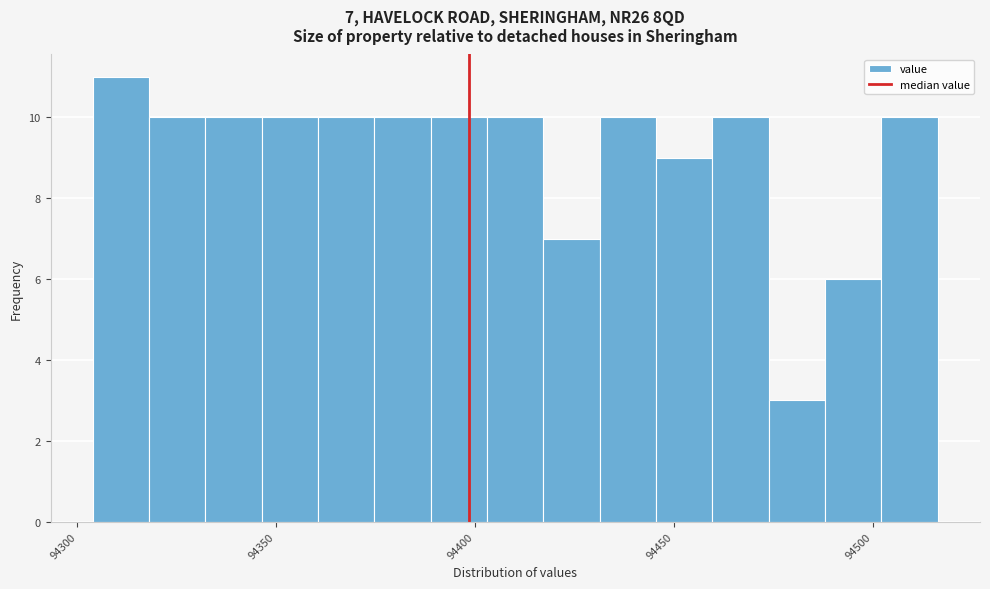

Read against the x-axis, roughly where is the centre of the tallest bar?

94310